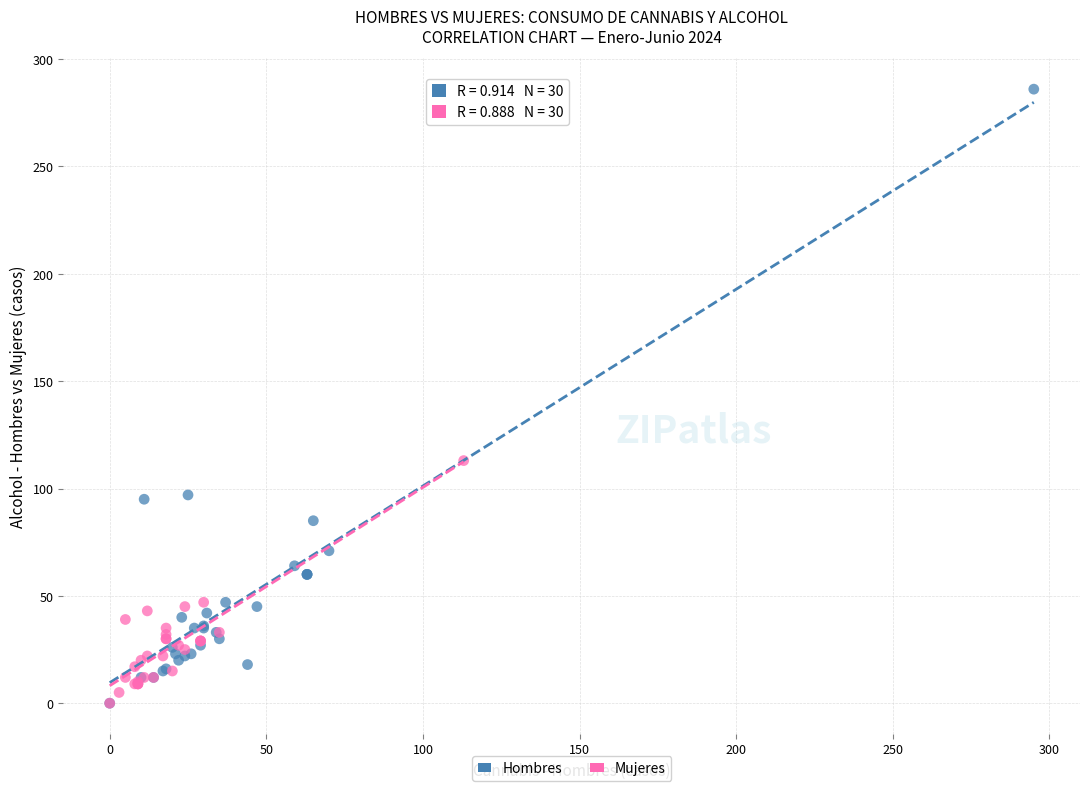

Which series contains the highest Y value?

Hombres